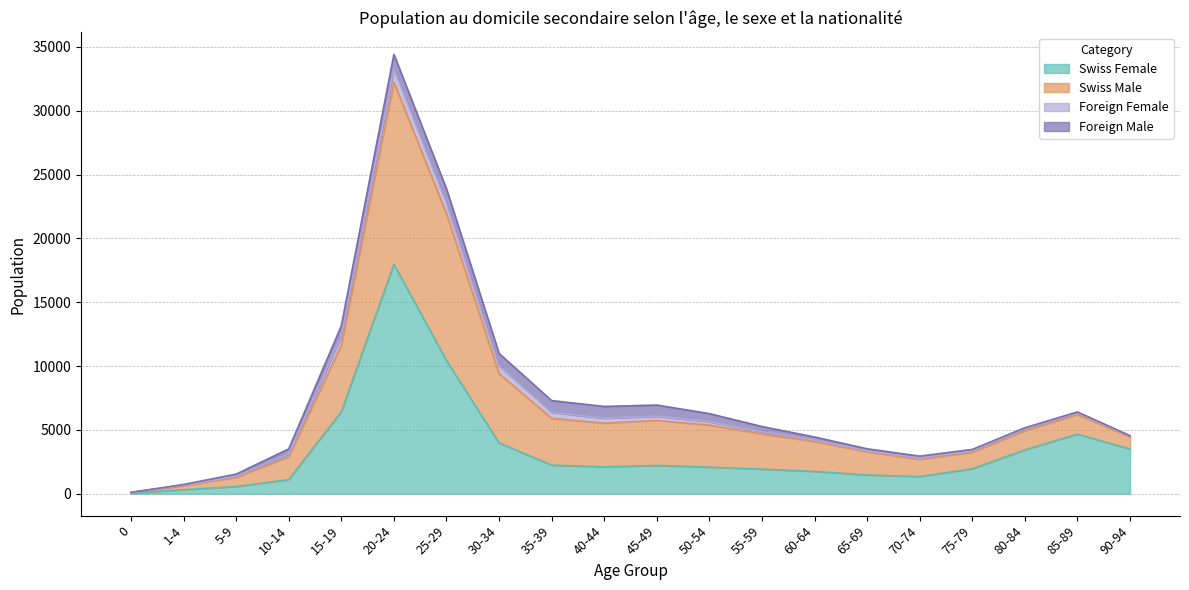

What is the highest value of the Swiss Female series?

17975